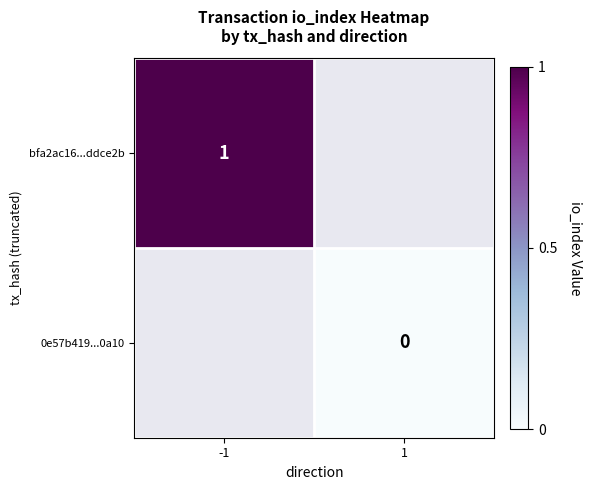

True or false: bfa2ac16...ddce2b has a value of 1 at -1.

True